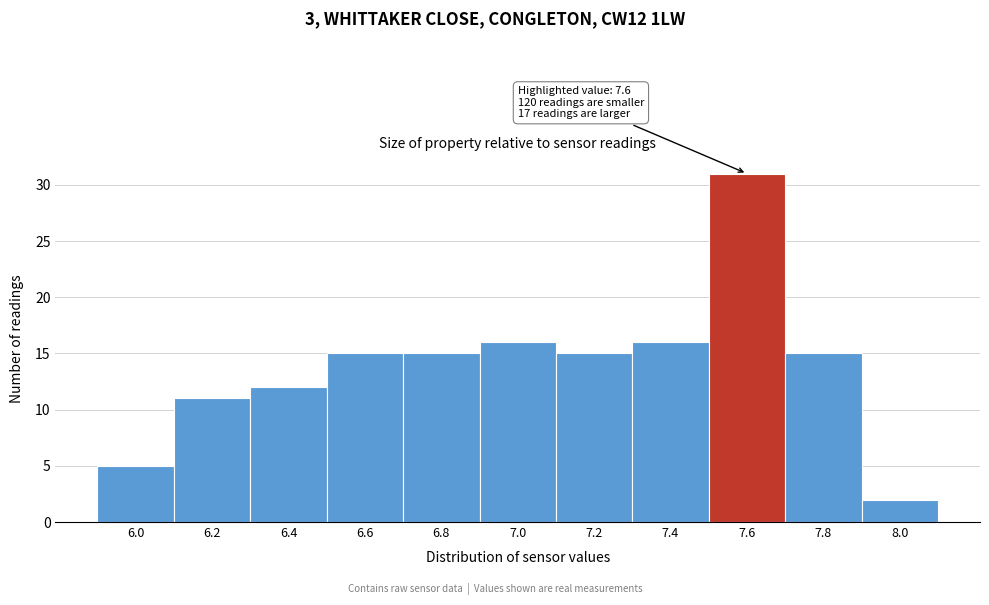

Over which range of the x-axis is the bar tallest?

7.5 to 7.7